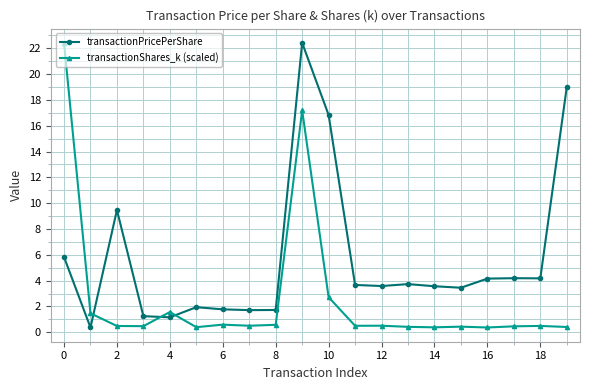

What is the smallest value displayed?

0.4